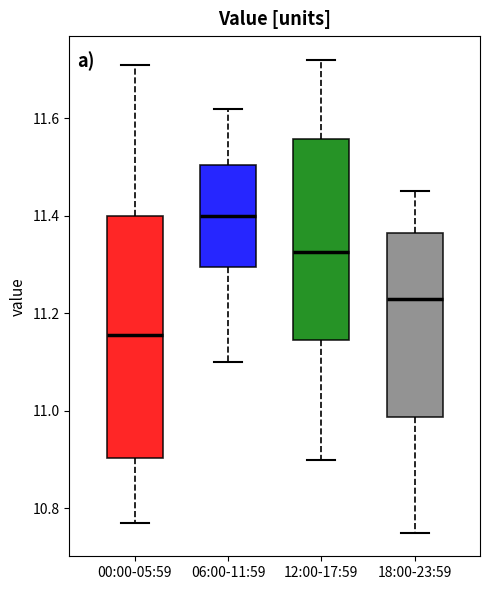

Reading left to right, transcribe this box plot: for each box, give where its median line is, the range the box spans, and where its two whiskers end, as read against the y-axis. The values are not printed on the chart, so give them approximately, as read against the axis.

00:00-05:59: median 11.16, box 10.90 to 11.40, whiskers 10.78 to 11.72
06:00-11:59: median 11.40, box 11.30 to 11.50, whiskers 11.10 to 11.62
12:00-17:59: median 11.32, box 11.14 to 11.56, whiskers 10.90 to 11.72
18:00-23:59: median 11.24, box 10.98 to 11.36, whiskers 10.76 to 11.46